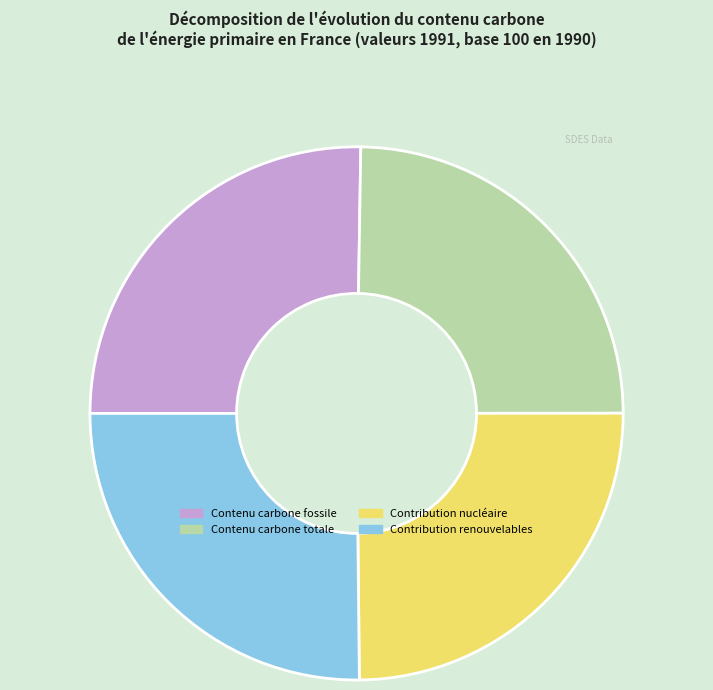

What is the ratio of the value at Contenu carbone totale to the value at Contribution nucléaire?

1.0